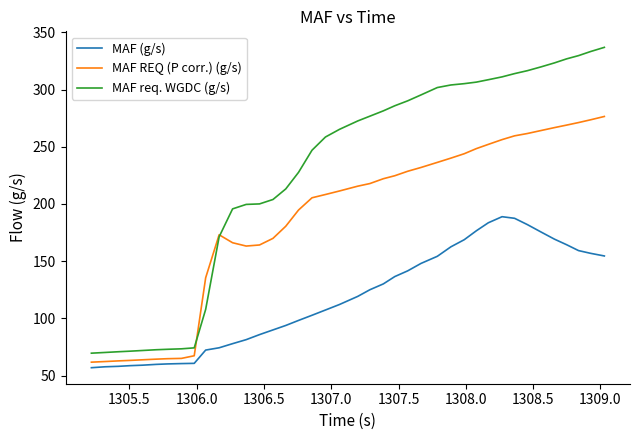

What is the smallest value displayed?

57.0